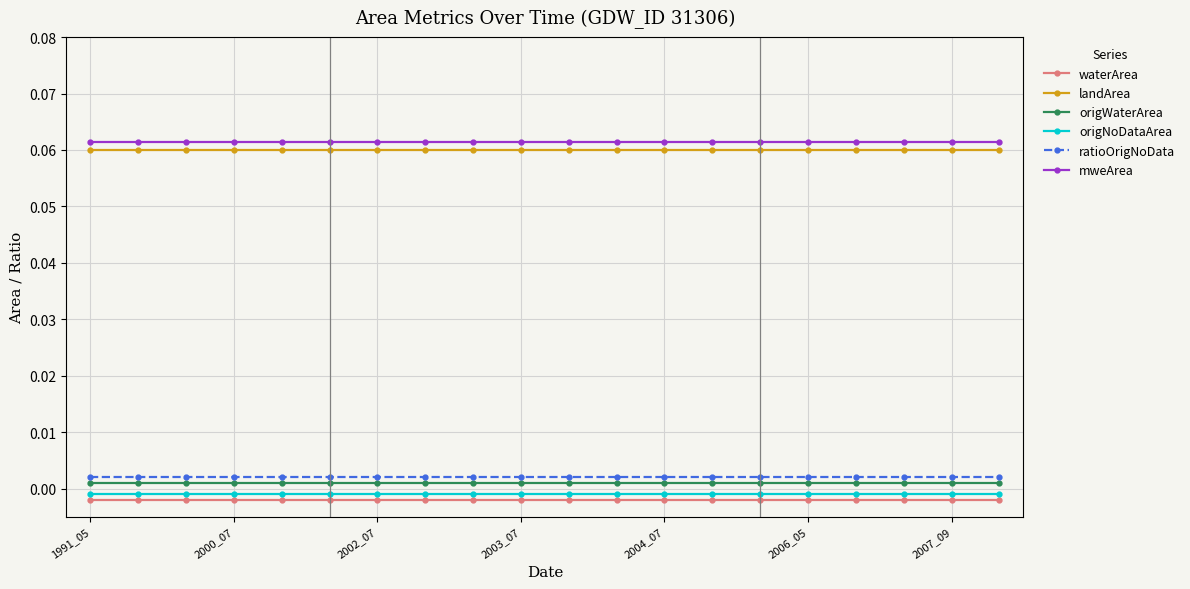

True or false: origNoDataArea has more than 0 interior local peaks.

False